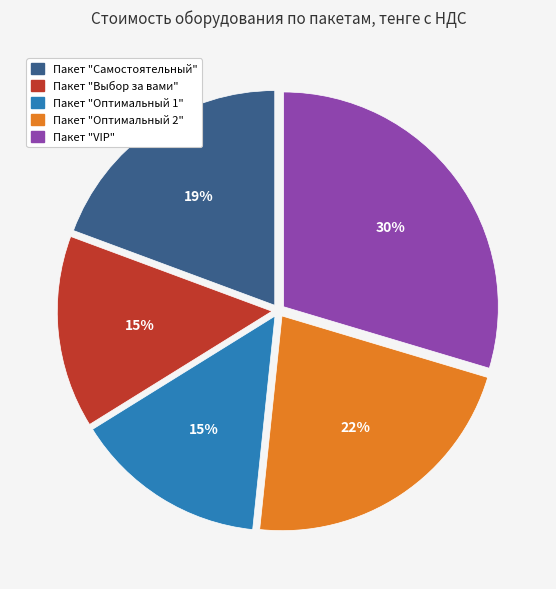

The Пакет "Оптимальный 2" slice represents 22% of the pie. True or false?

True